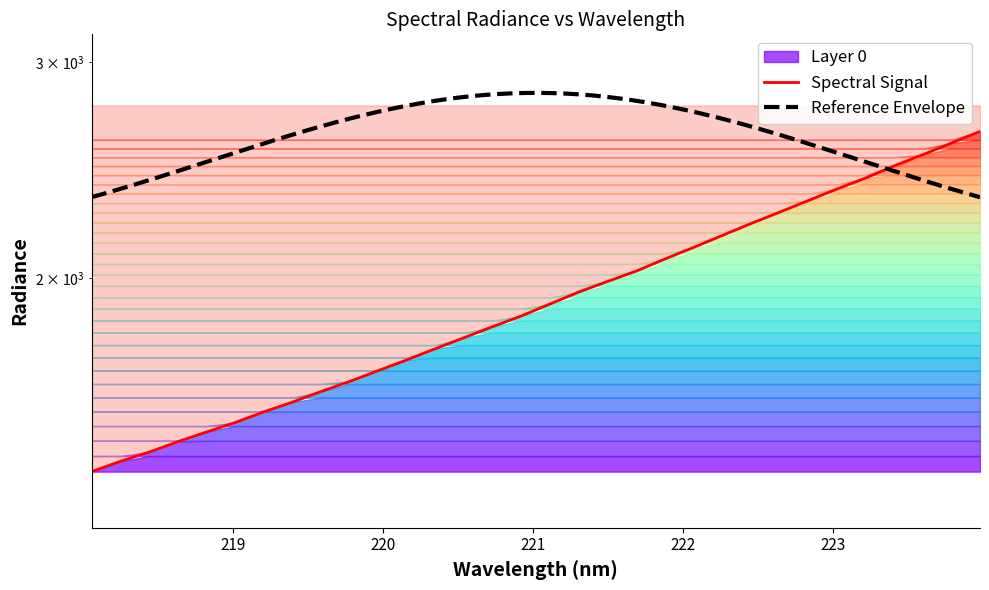

List the labels in order of value, largest first.

223.9802, 223.7895, 223.5987, 223.408, 223.2172, 223.0264, 222.8355, 222.6447, 222.4538, 222.263, 222.0721, 221.8812, 221.6902, 221.4993, 221.3083, 221.1174, 220.9264, 220.7354, 220.5444, 220.3533, 220.1623, 219.9712, 219.7801, 219.589, 219.3979, 219.2067, 219.0156, 218.8244, 218.6332, 218.442, 218.2508, 218.0596